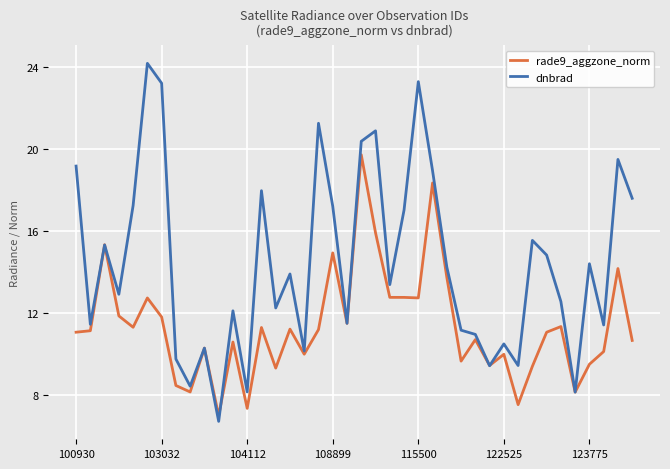

What is the sum of all rade9_aggzone_norm values?

454.7